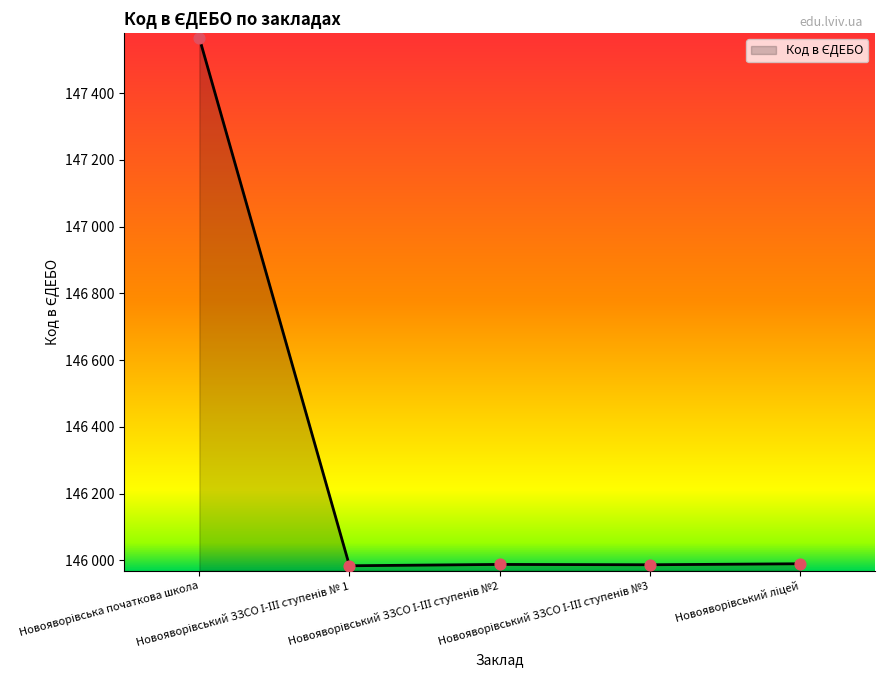

Between Новояворівський ЗЗСО І-ІІІ ступенів № 1 and Новояворівський ліцей, which is larger?

Новояворівський ліцей